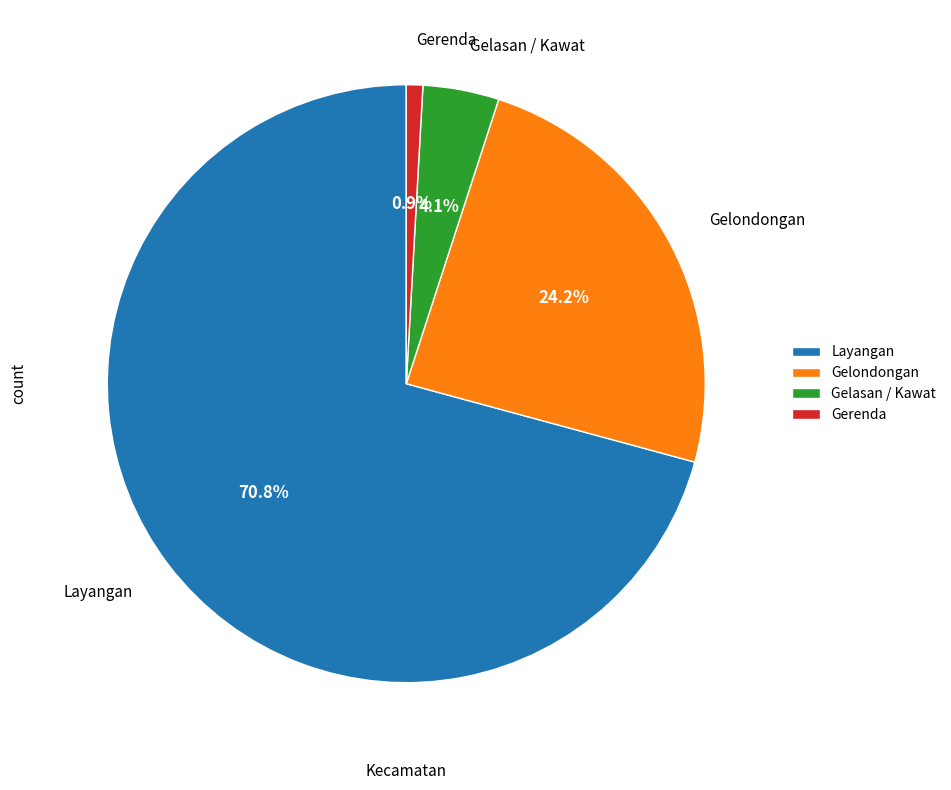

What is the majority slice?

Layangan